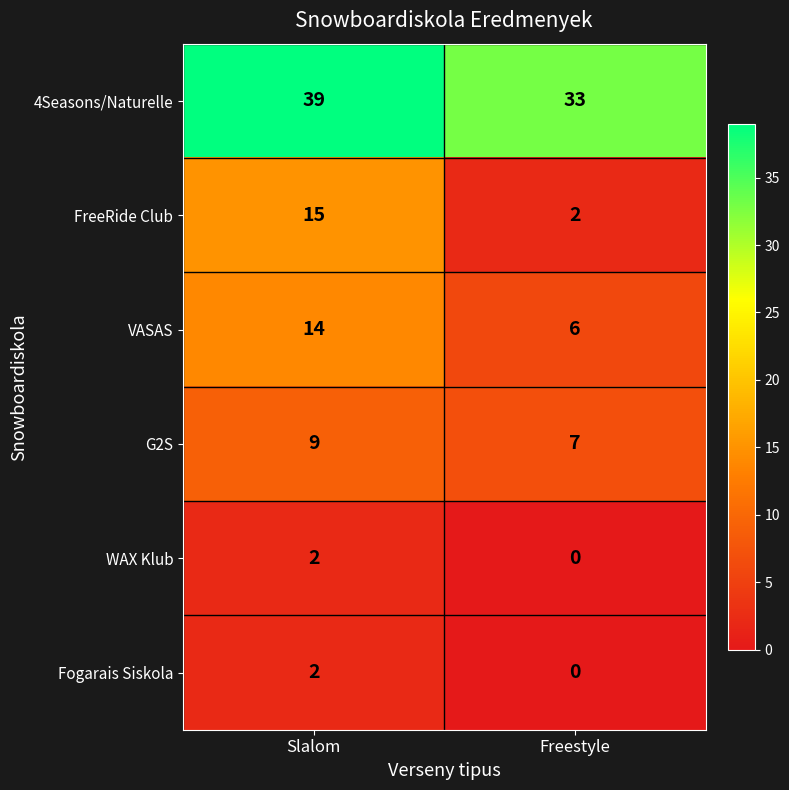

What is the difference between the maximum and minimum values in the 4Seasons/Naturelle series?

6